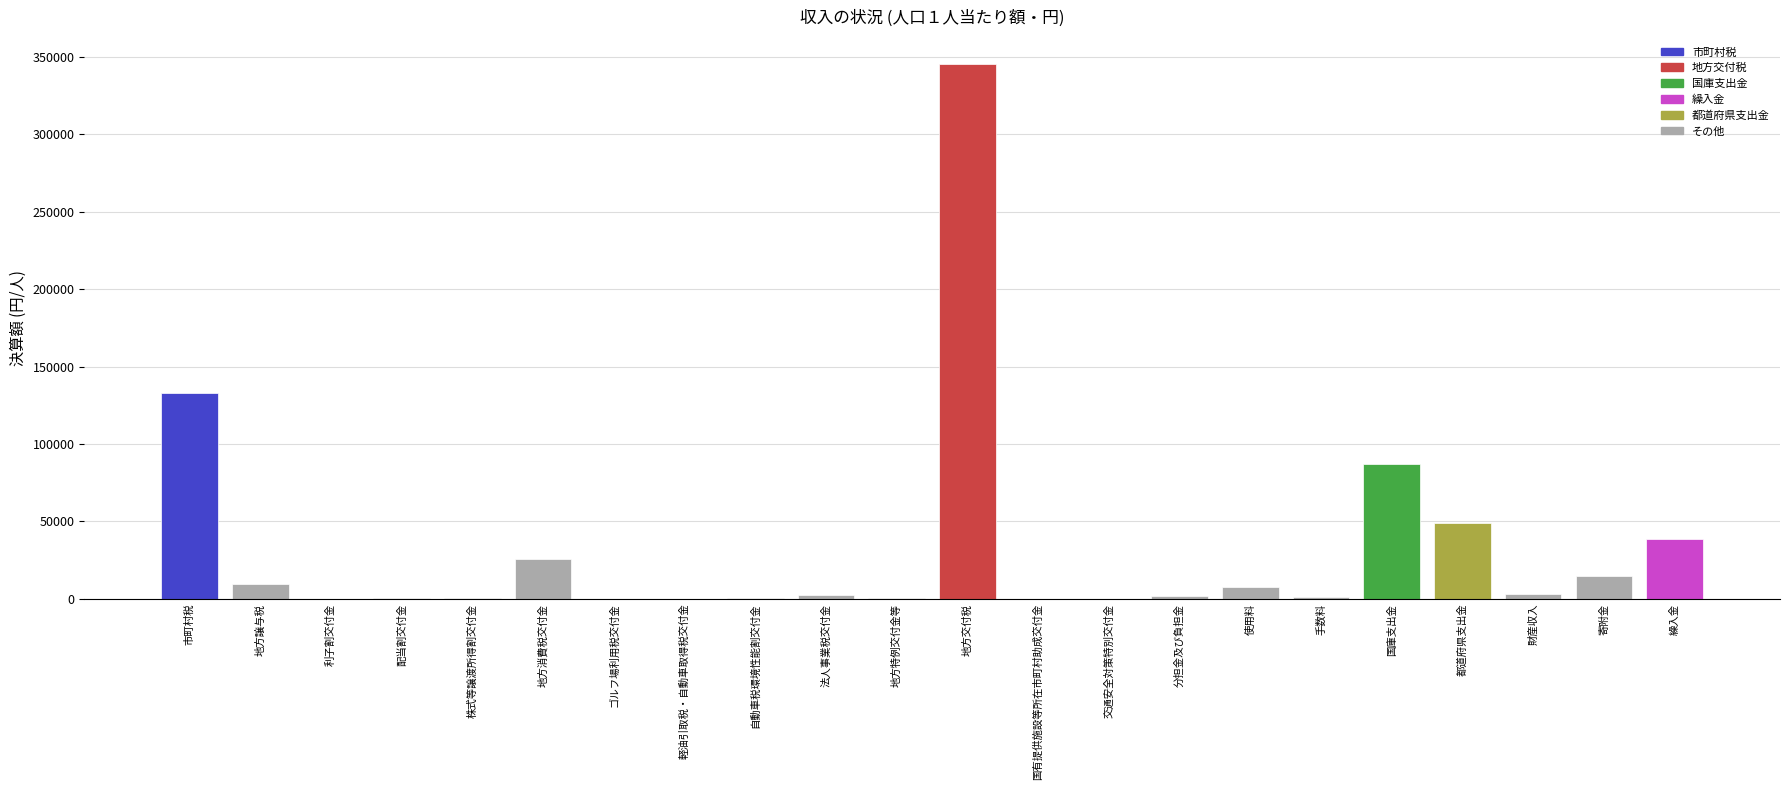

Are the bars grouped side by side (vs. stacked)?

No